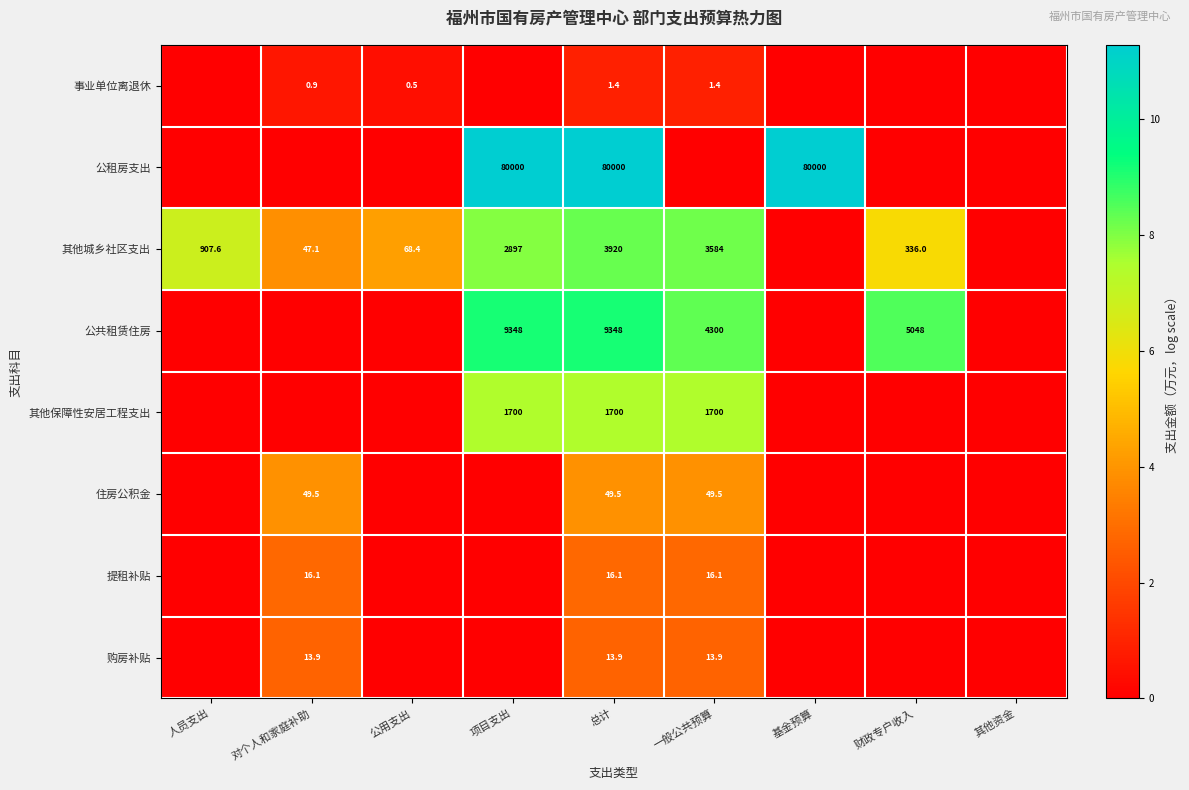

Is it true that 其他保障性安居工程支出 equals 1700.0 at 项目支出?

True